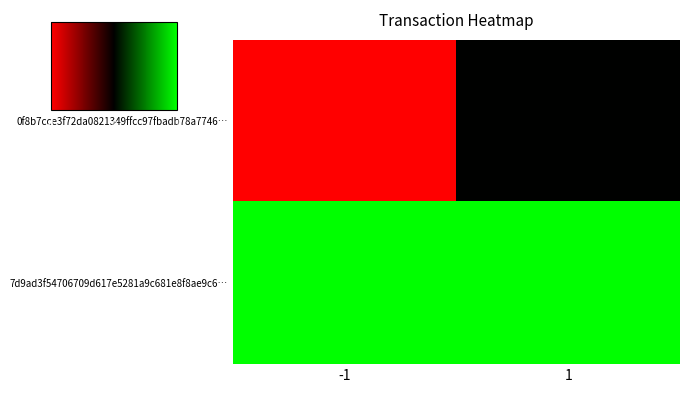

Reading left to right, list all the values displayed in this chart.

0f8b7cce3f72da0821349ffcc97fbadb78a7746…: -1=-1	1=0
7d9ad3f54706709d617e5281a9c681e8f8ae9c6…: -1=1	1=1